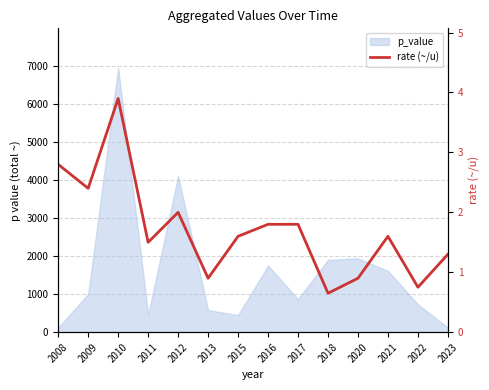

Which has a higher value, 2021 or 2023?

2021